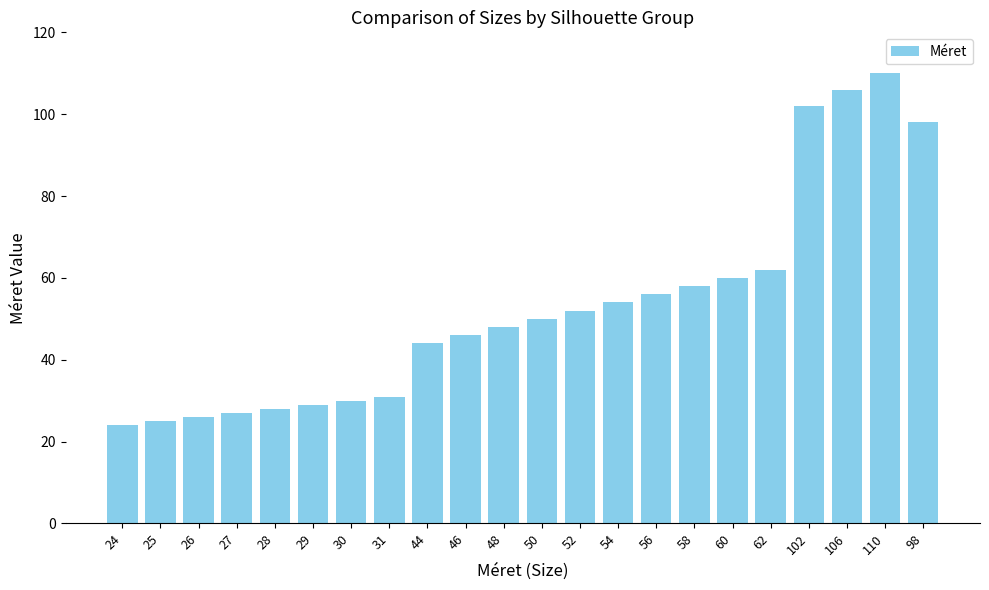

List the labels in order of value, largest first.

110, 106, 102, 98, 62, 60, 58, 56, 54, 52, 50, 48, 46, 44, 31, 30, 29, 28, 27, 26, 25, 24